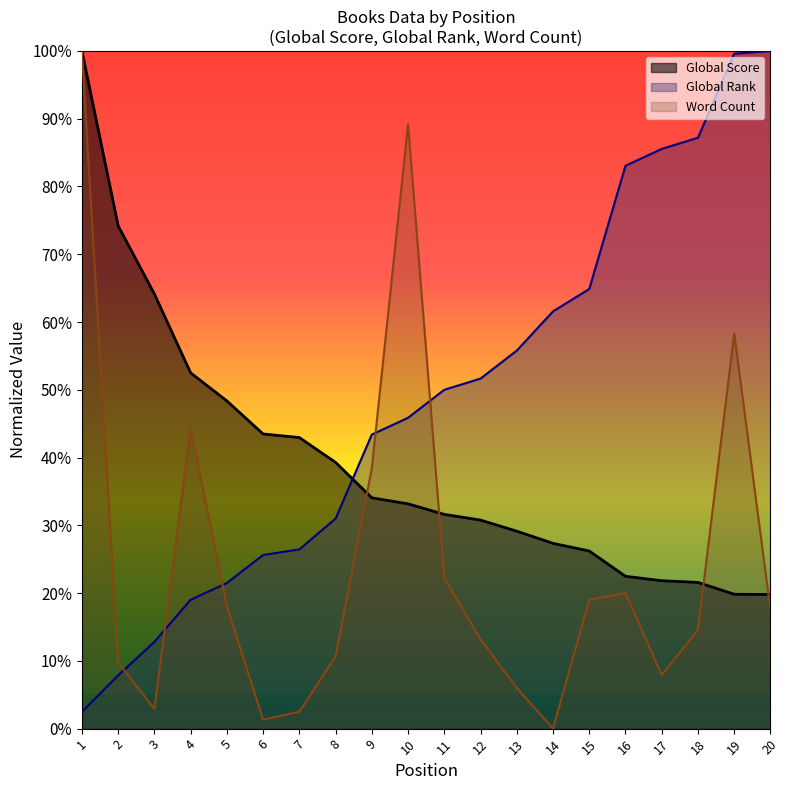

True or false: Global Score has more than 1 points higher than both neighbors.

False